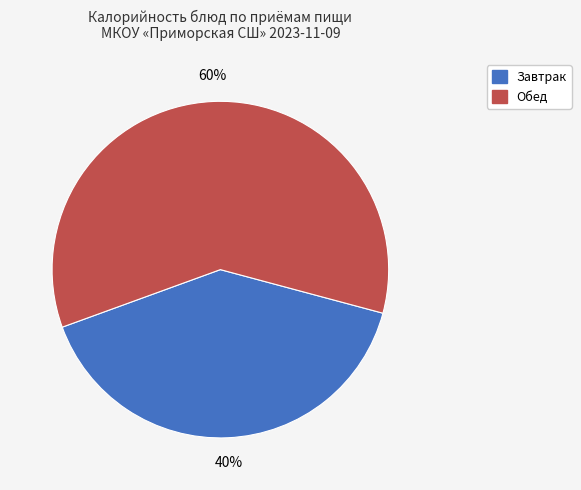

Is there a majority slice in this chart?

Yes